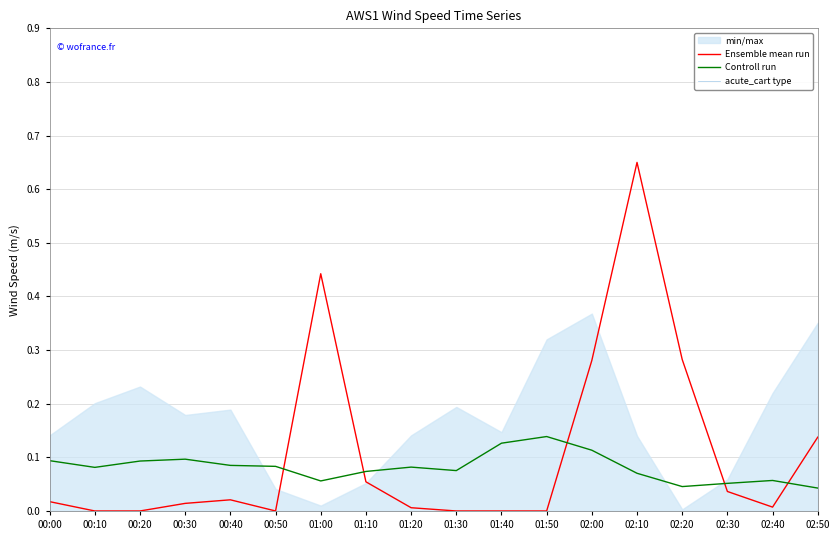

True or false: Ensemble mean run and acute_cart type cross at least once.

False